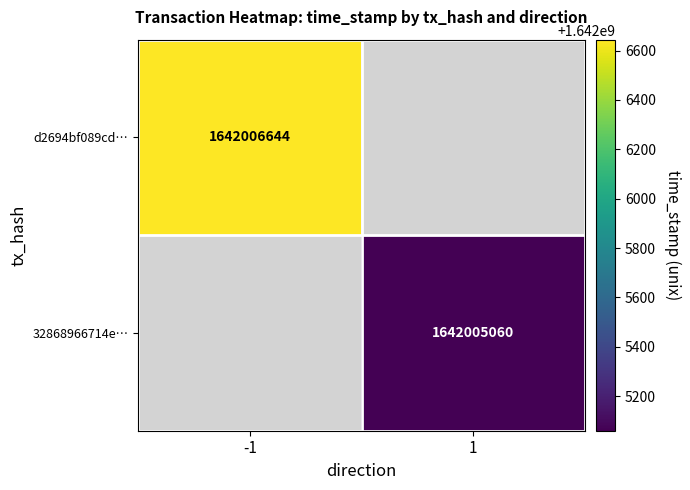

The value of 32868966714e760e020defc22ba5ae21a69f5ff at value is 1642005060. True or false?

True